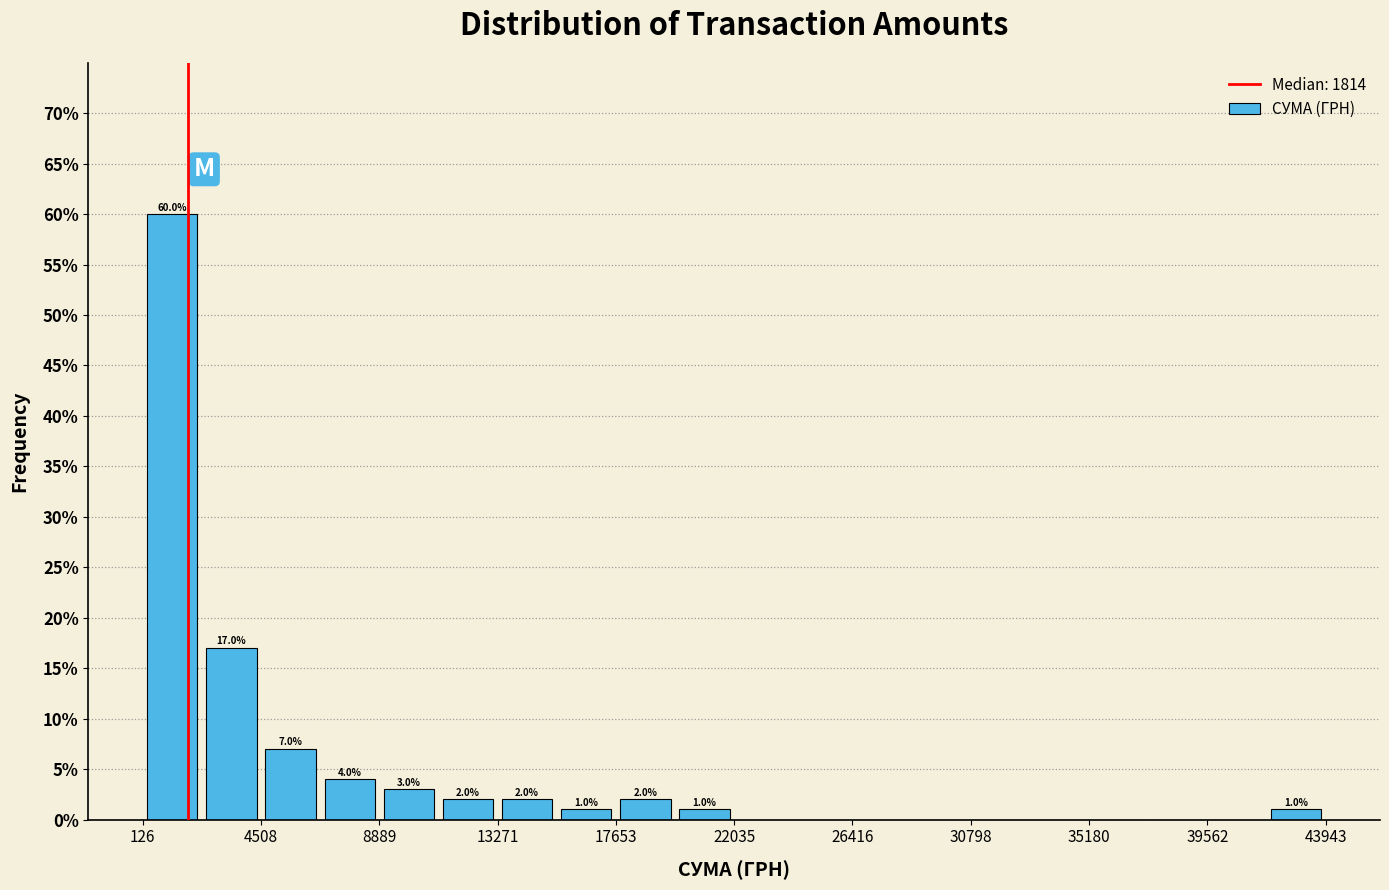

Which range on the x-axis has the tallest bar?

0 to 2500